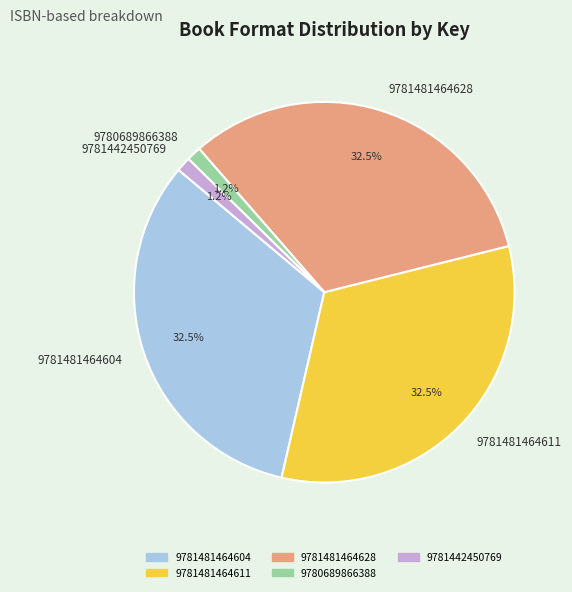

How many segments does this pie chart have?

5